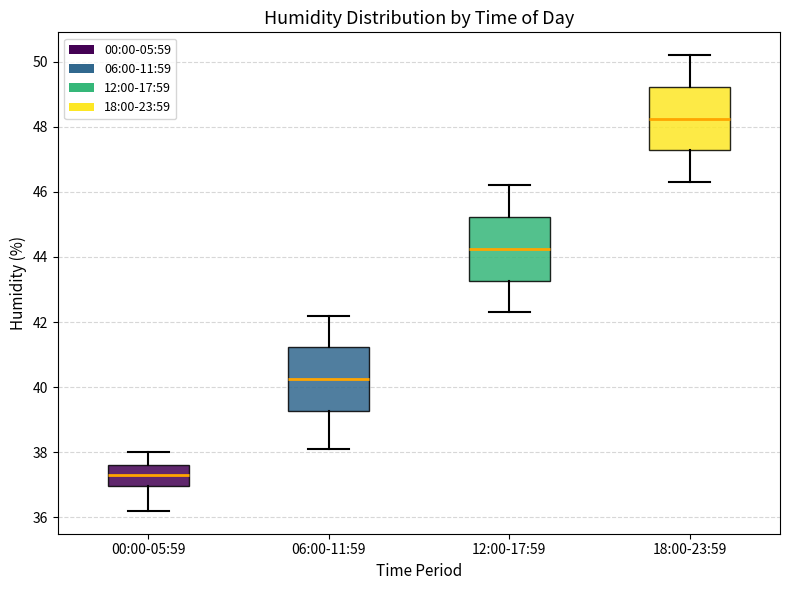

Which box has the highest median line?

18:00-23:59